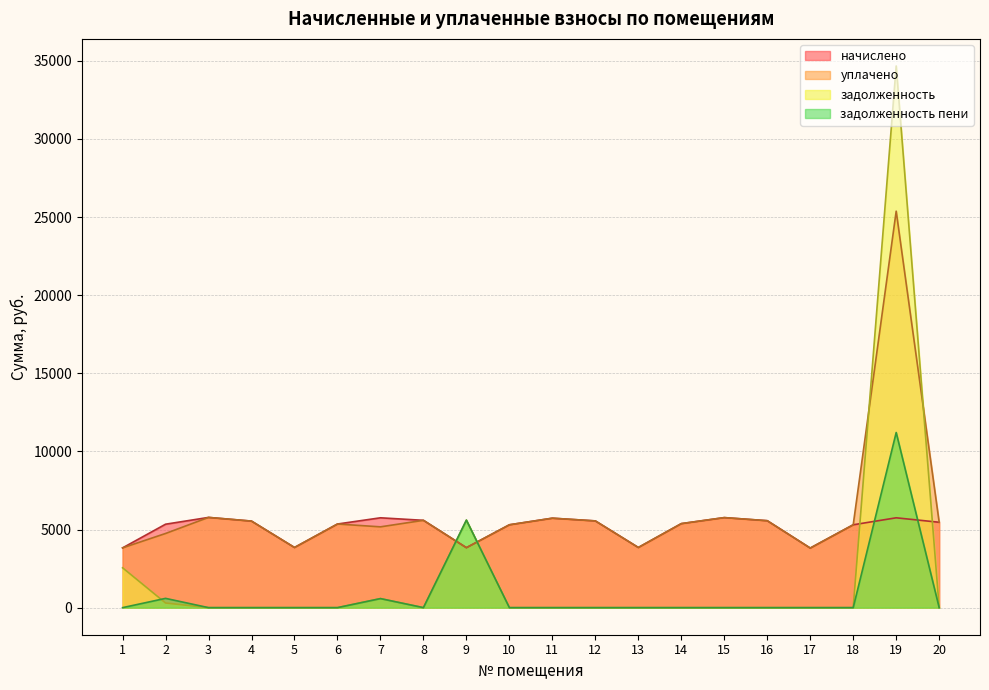

How many interior local peaks does the задолженность series have?

3